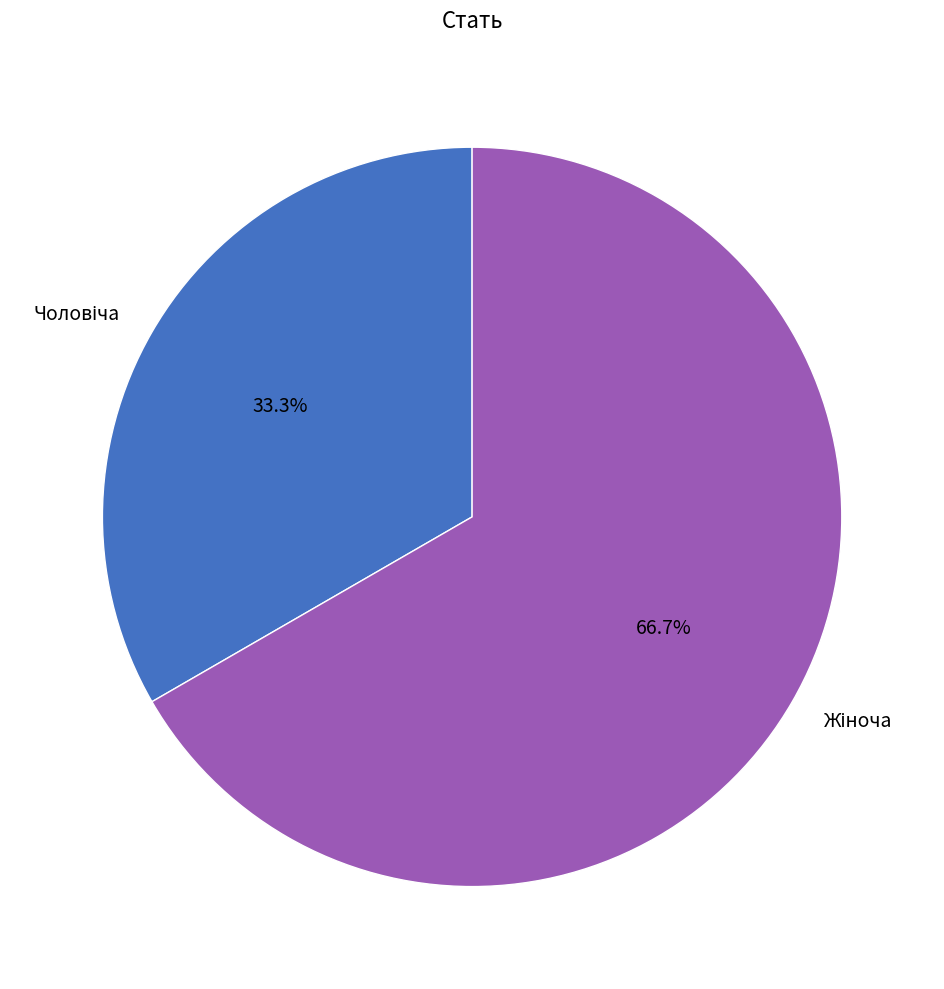

Does any single category account for the majority?

Yes